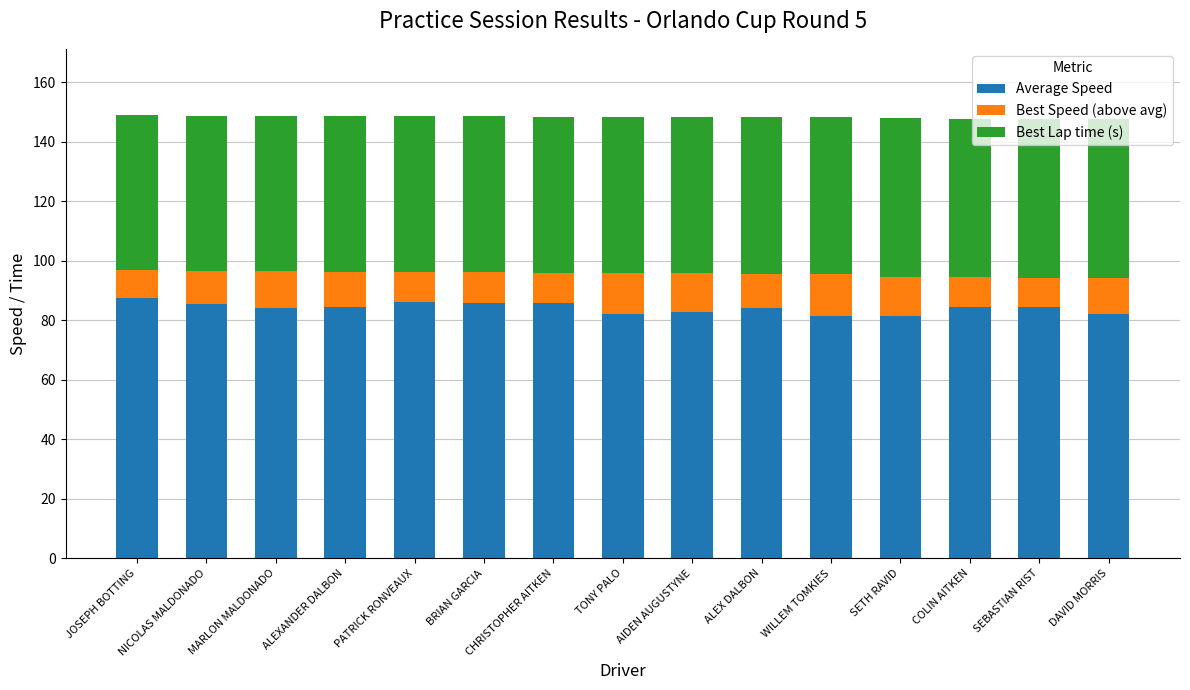

What is the approximate value of Average Speed at ALEXANDER DALBON?

84.3